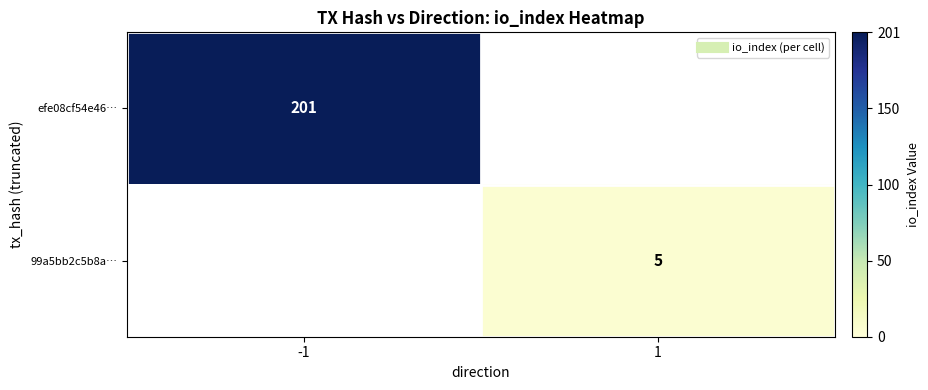

What is the minimum value shown in the chart?

5.0